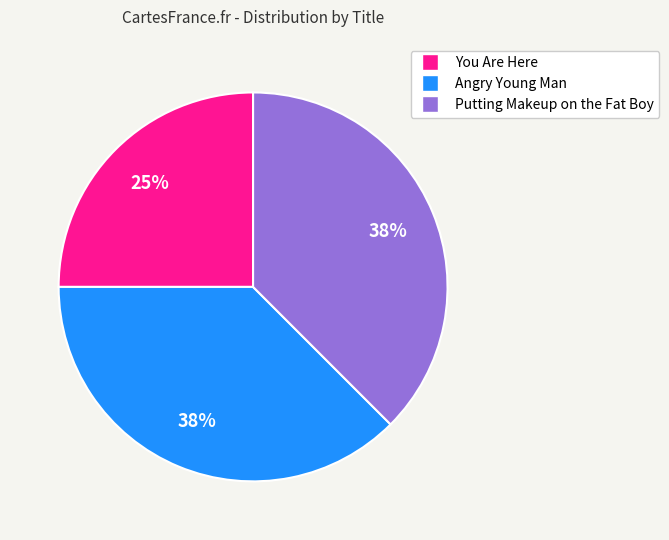

True or false: Angry Young Man accounts for 38% of the total.

True